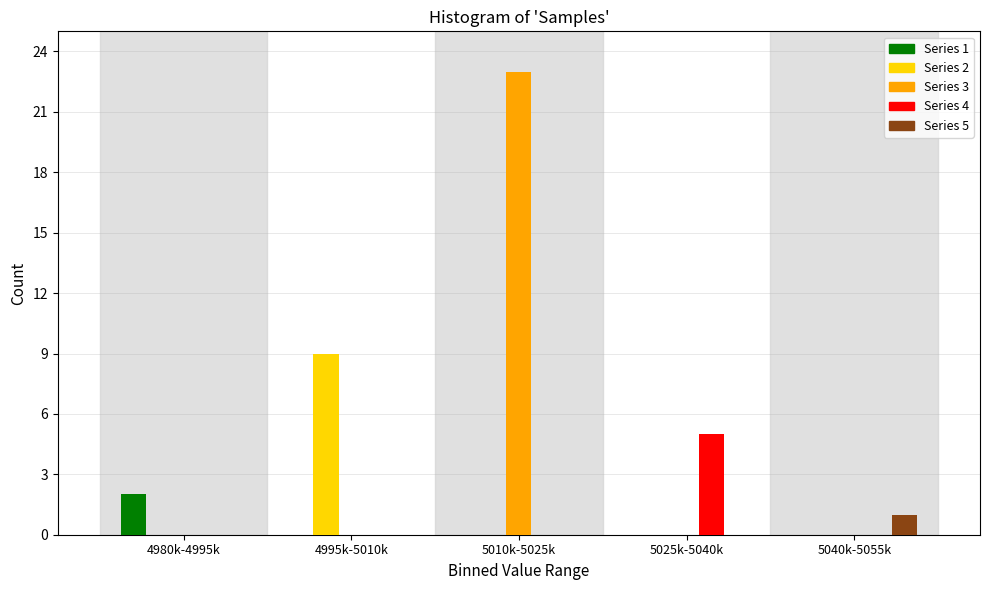

Reading right to left, extract all data points from this chart.

Series 1: 5040k-5055k=0	5025k-5040k=0	5010k-5025k=0	4995k-5010k=0	4980k-4995k=2
Series 2: 5040k-5055k=0	5025k-5040k=0	5010k-5025k=0	4995k-5010k=9	4980k-4995k=0
Series 3: 5040k-5055k=0	5025k-5040k=0	5010k-5025k=23	4995k-5010k=0	4980k-4995k=0
Series 4: 5040k-5055k=0	5025k-5040k=5	5010k-5025k=0	4995k-5010k=0	4980k-4995k=0
Series 5: 5040k-5055k=1	5025k-5040k=0	5010k-5025k=0	4995k-5010k=0	4980k-4995k=0